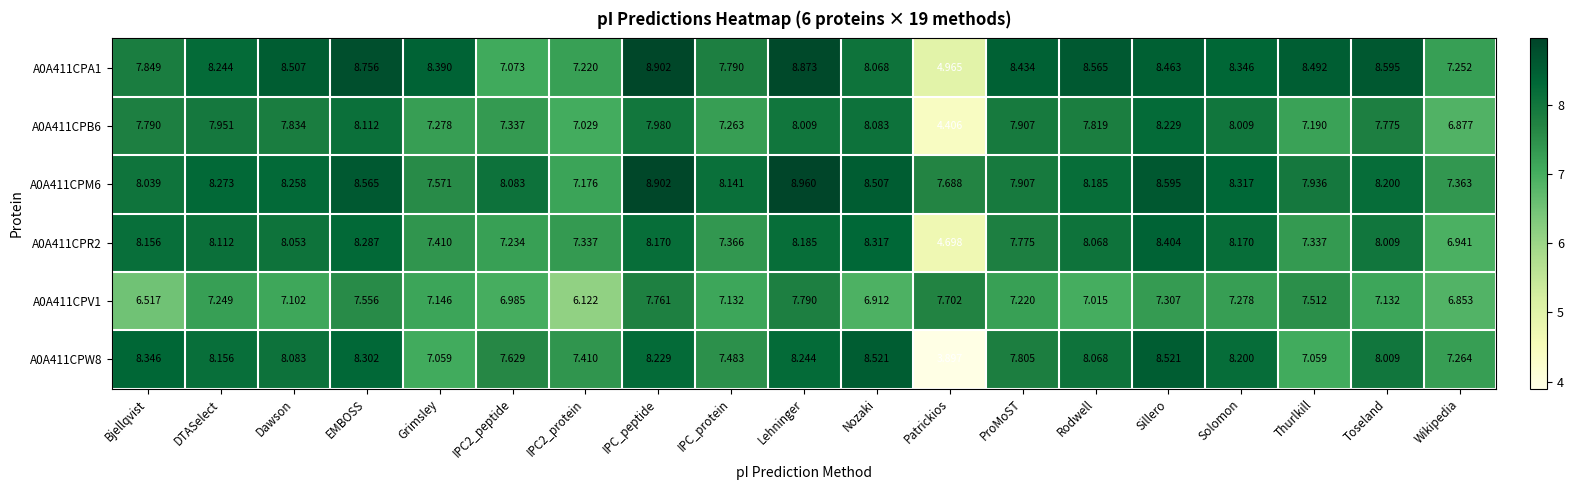

At which category does the chart reach its minimum across all series?

Patrickios